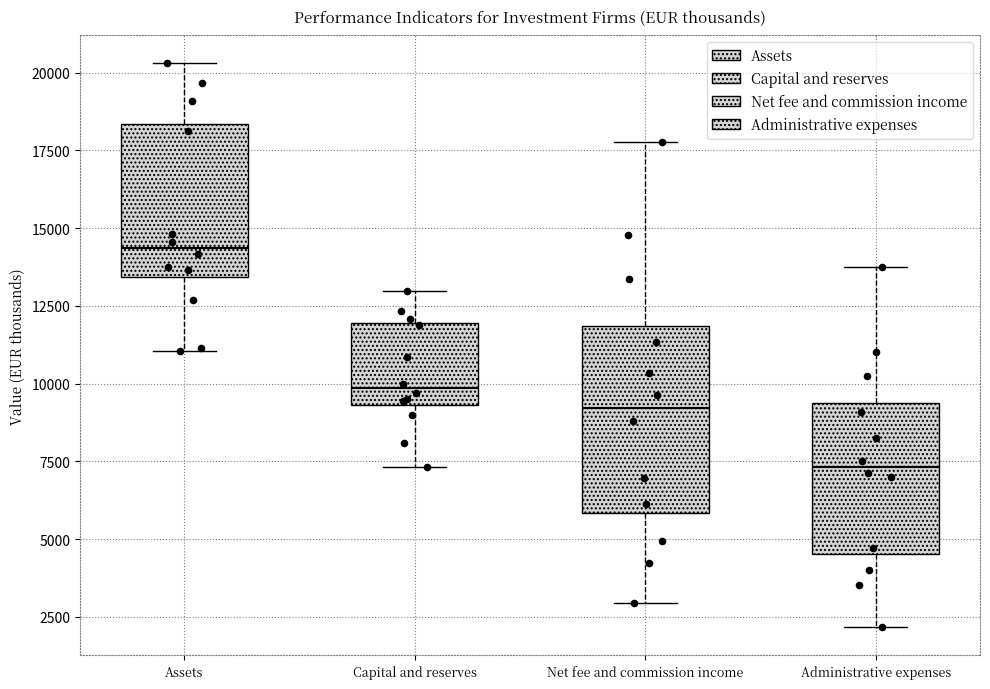

Reading left to right, transcribe this box plot: for each box, give where its median line is, the range the box spans, and where its two whiskers end, as read against the y-axis. The values are not printed on the chart, so give them approximately, as read against the axis.

Assets: median 14500, box 13500 to 18500, whiskers 11000 to 20500
Capital and reserves: median 10000, box 9500 to 12000, whiskers 7500 to 13000
Net fee and commission income: median 9000, box 6000 to 12000, whiskers 3000 to 18000
Administrative expenses: median 7500, box 4500 to 9500, whiskers 2000 to 13500